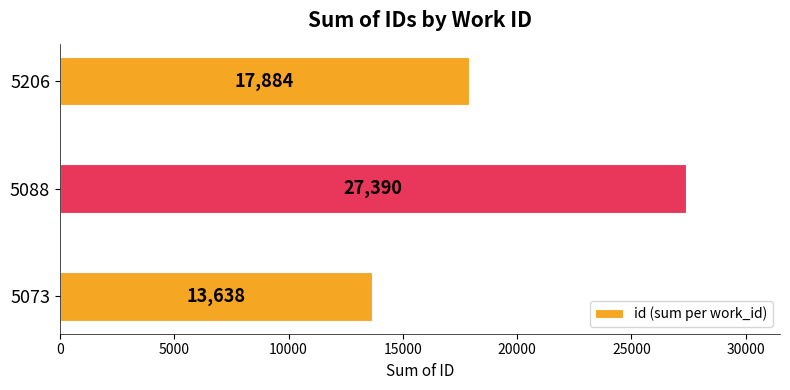

Rank the categories by value from highest to lowest.

5088, 5206, 5073